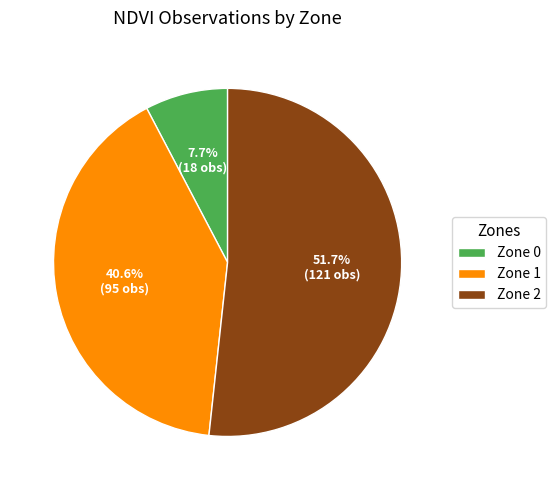

The Zone 2 slice represents 44% of the pie. True or false?

False